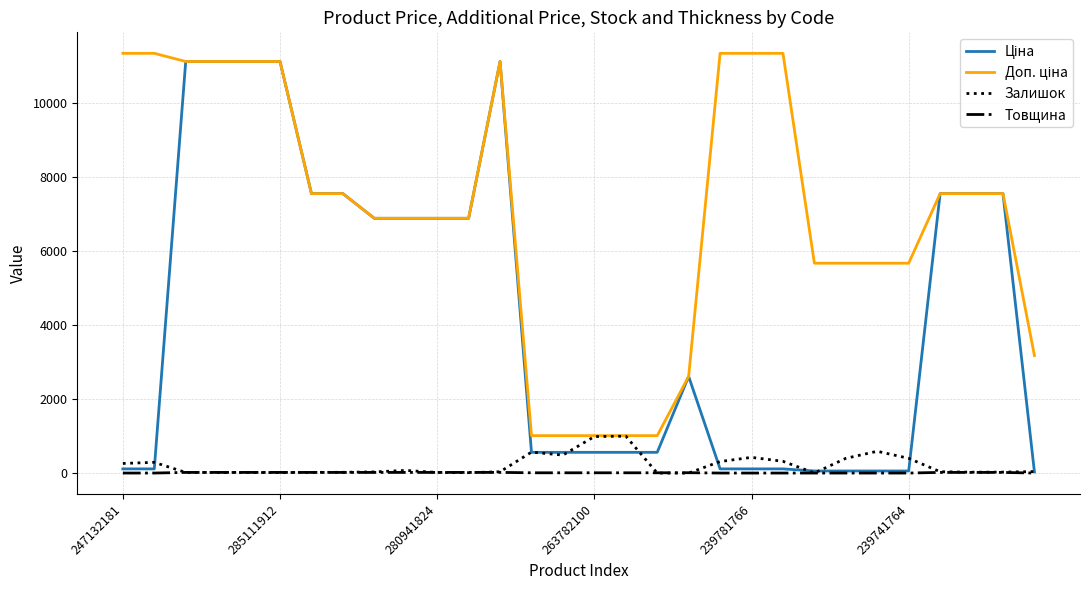

How many lines are shown in the chart?

4